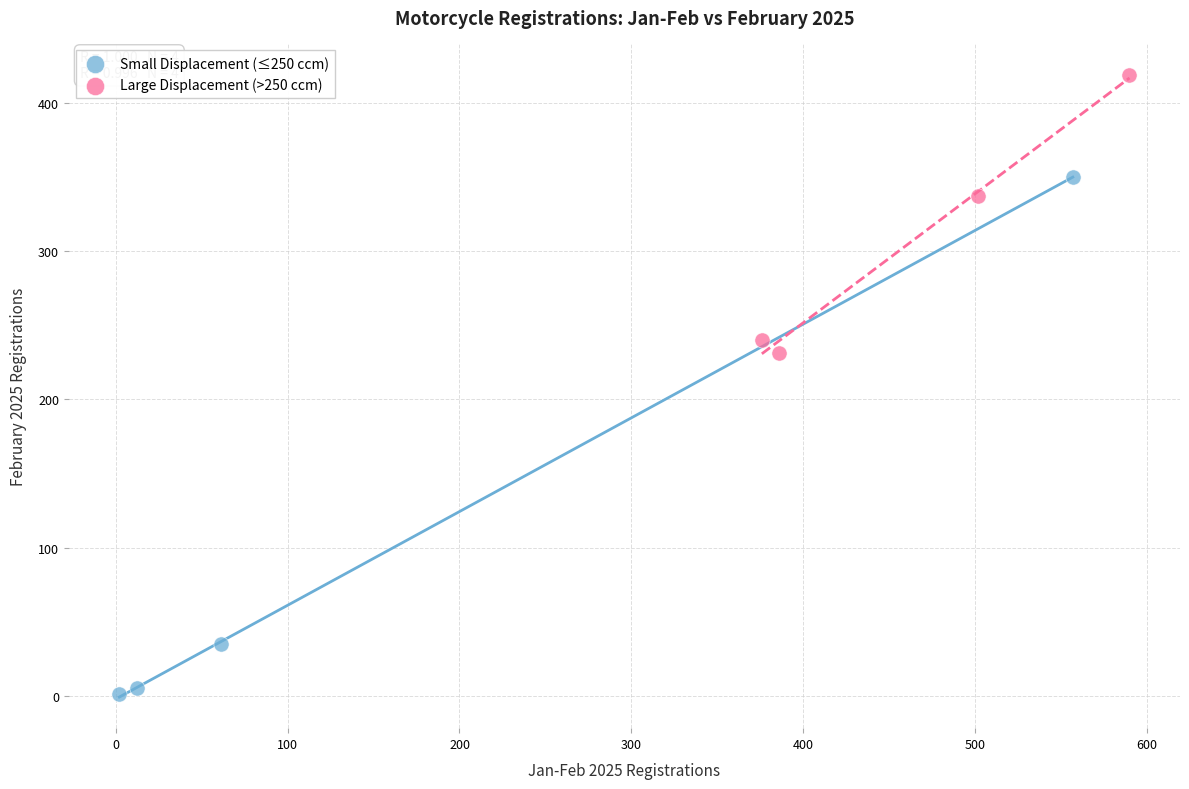

Which series has the widest spread of Y values?

Small Displacement (≤250 ccm)